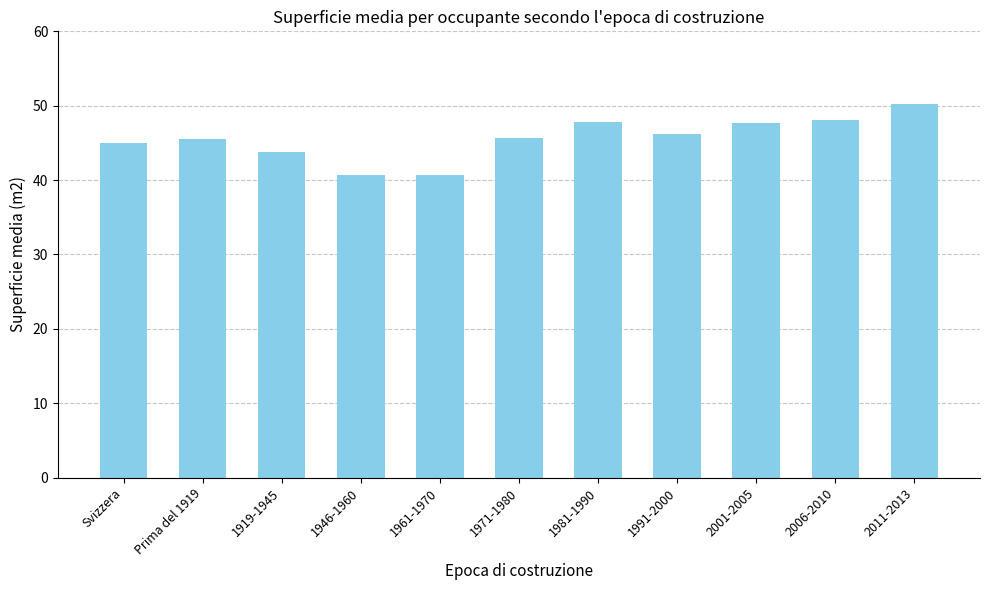

Between 2001-2005 and Svizzera, which is larger?

2001-2005